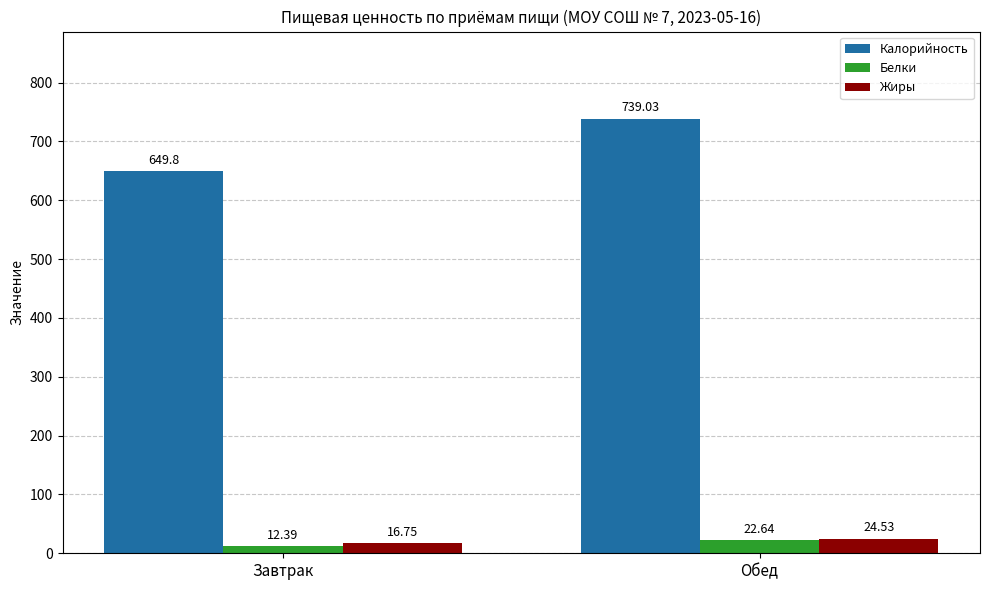

Which series changed the most between Завтрак and Обед?

Калорийность